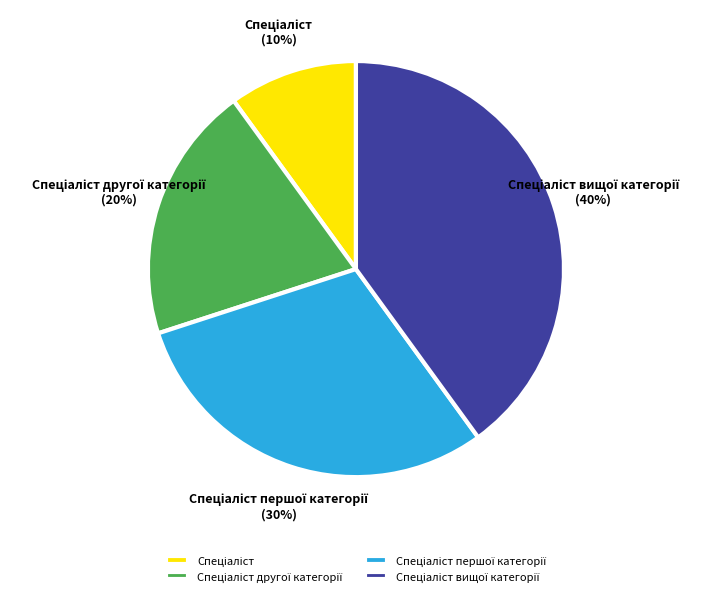

Is there a majority slice in this chart?

No